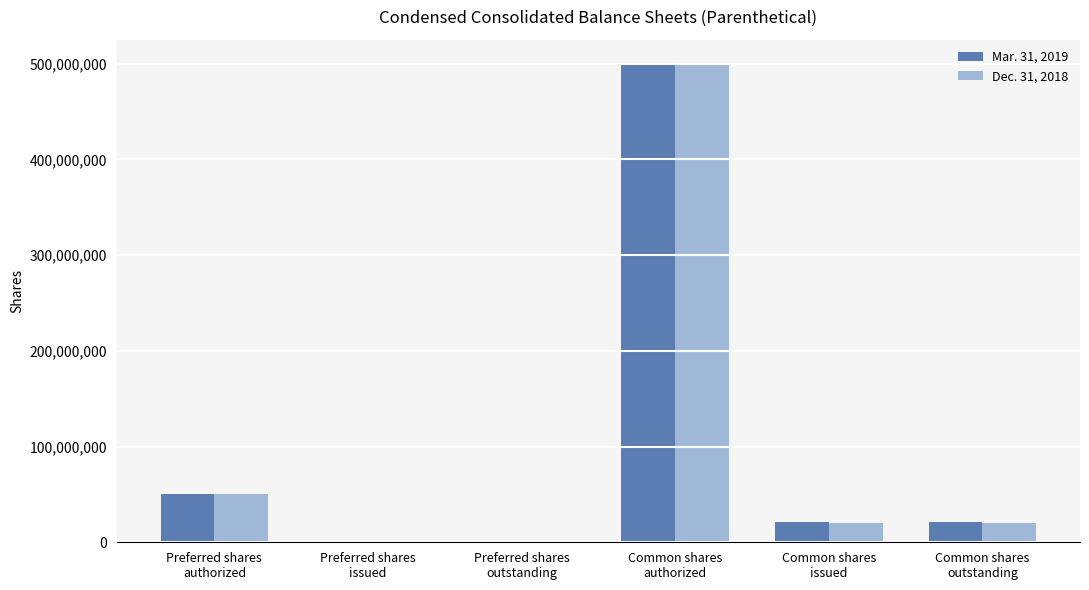

The Dec. 31, 2018 series shows 20593000 at Common shares
outstanding. True or false?

True